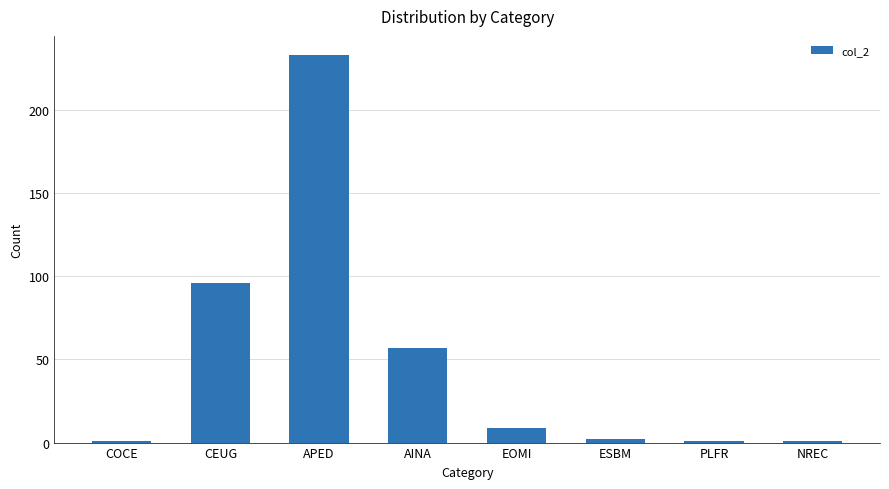

How many categories are shown in the chart?

8